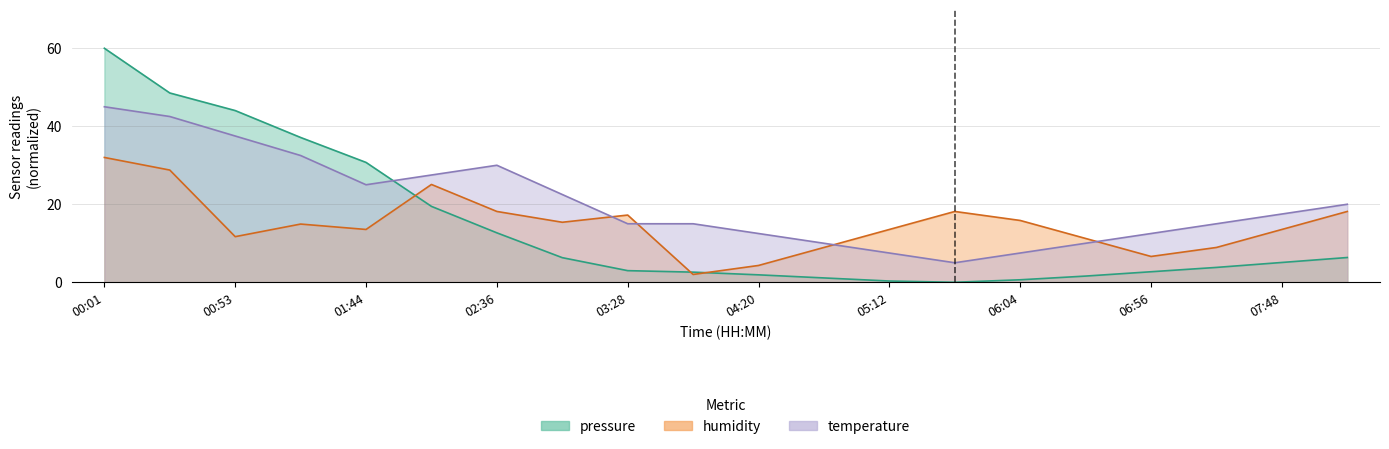

Between which two adjacent categories do temperature and pressure first intersect?

4 and 5